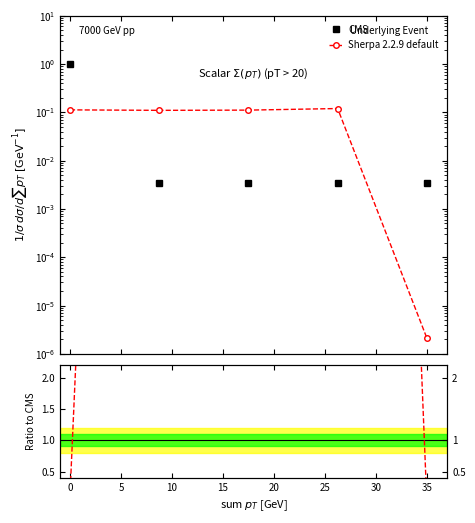

How many lines are shown in the chart?

2